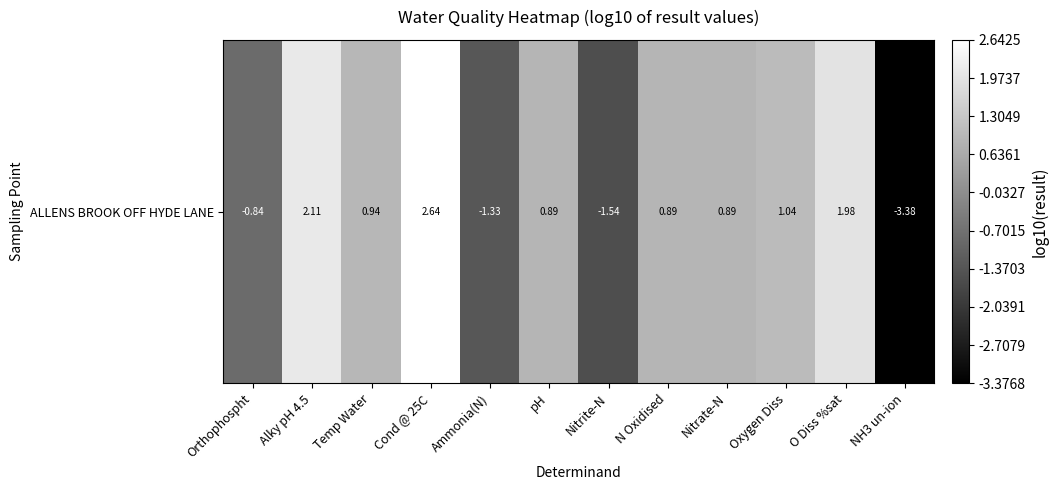

List the labels in order of value, smallest first.

NH3 un-ion, Nitrite-N, Ammonia(N), Orthophospht, pH, Nitrate-N, N Oxidised, Temp Water, Oxygen Diss, O Diss %sat, Alky pH 4.5, Cond @ 25C